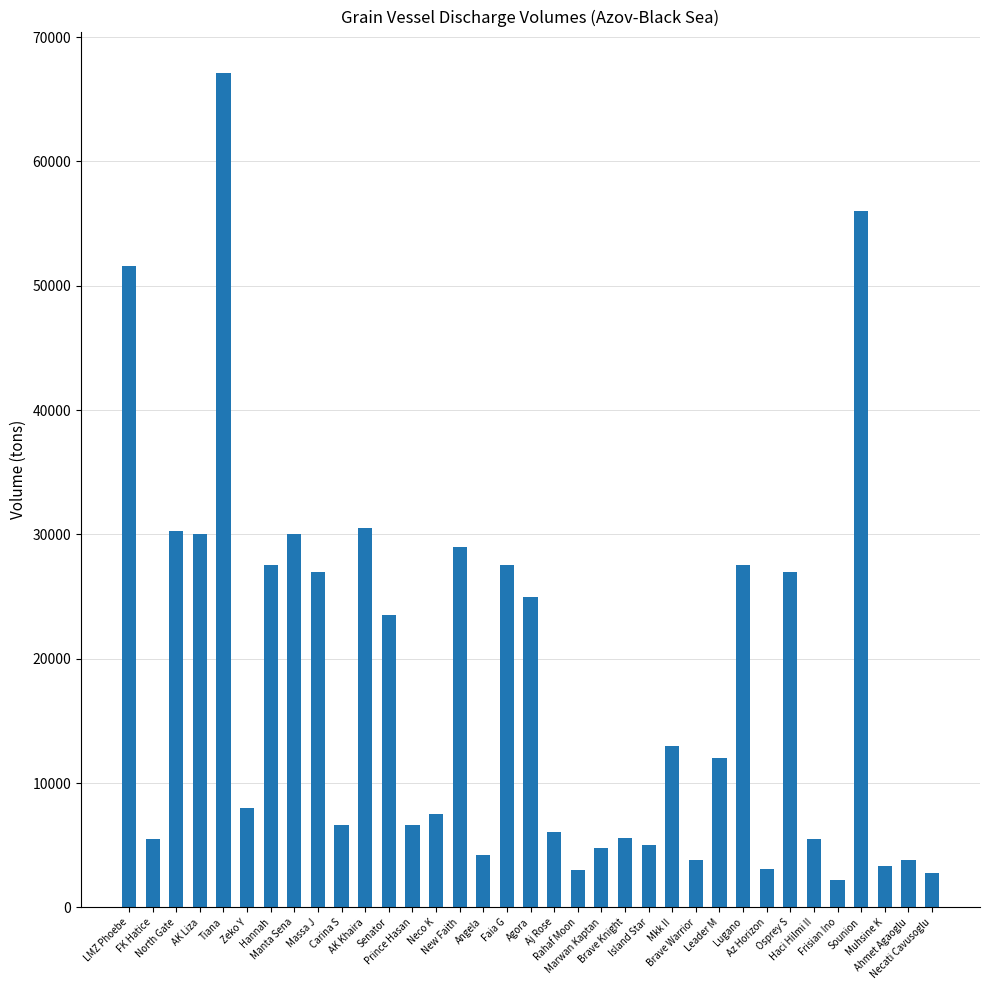

What is the change in value from Faia G to Az Horizon?

-24410